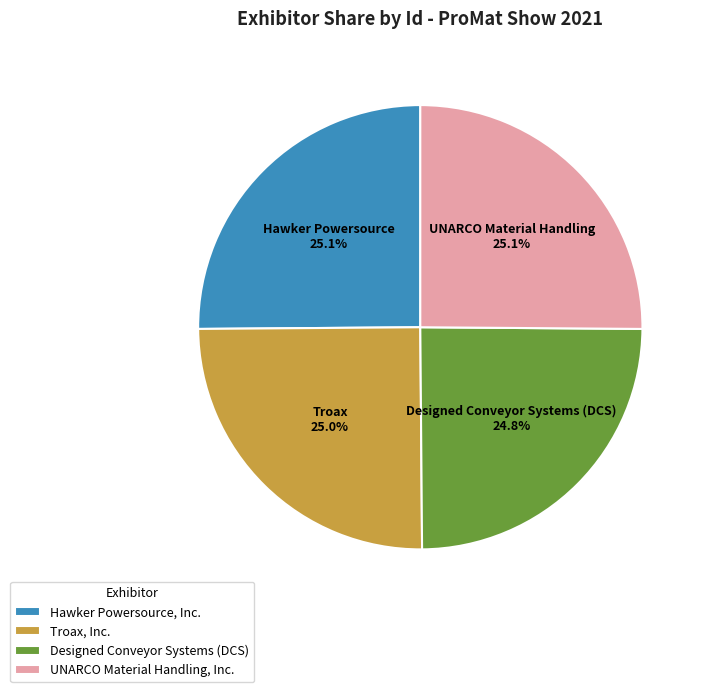

Does Troax, Inc. represent more than half of the total?

No